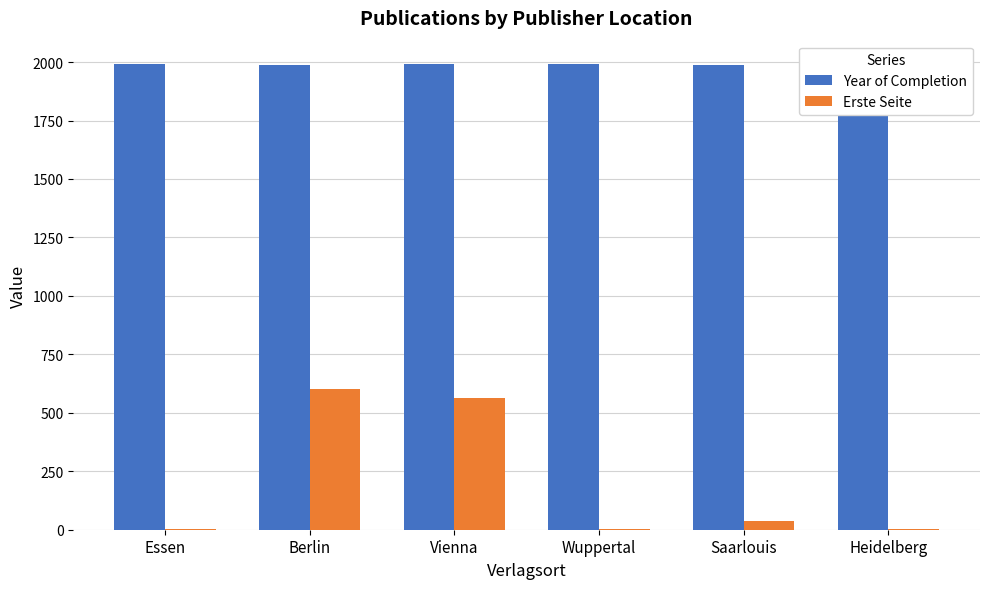

How many data points in Year of Completion are above 1990?

2